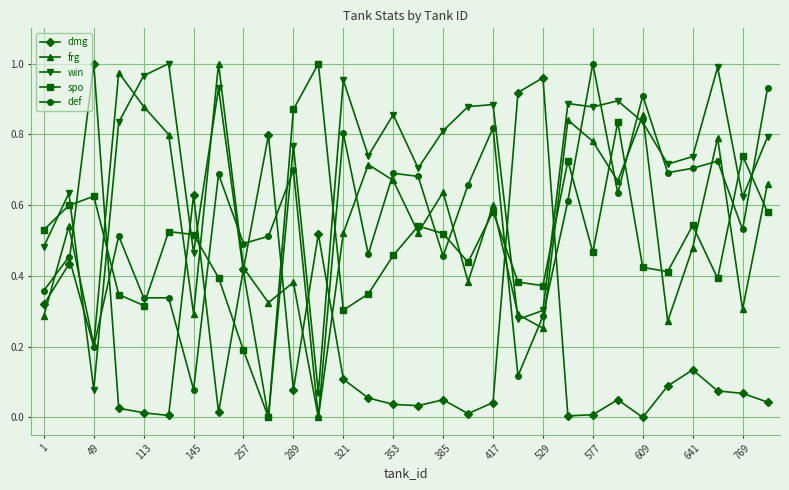

Which series has the largest total across all categories?

win